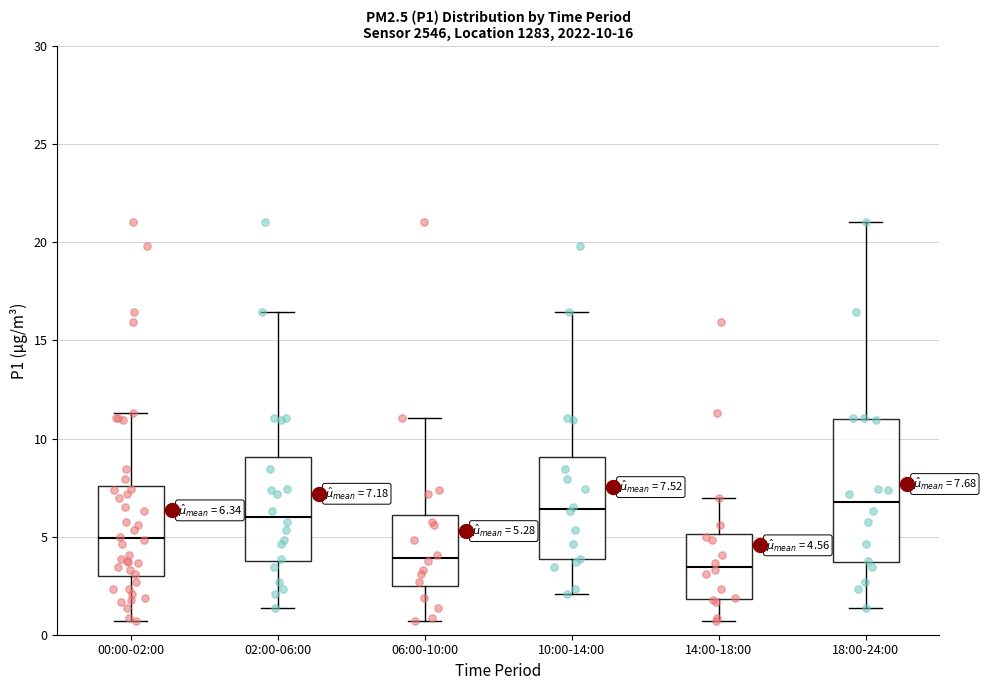

Comparing the boxes themselves (not the whiskers), which one is the tallest?

18:00-24:00